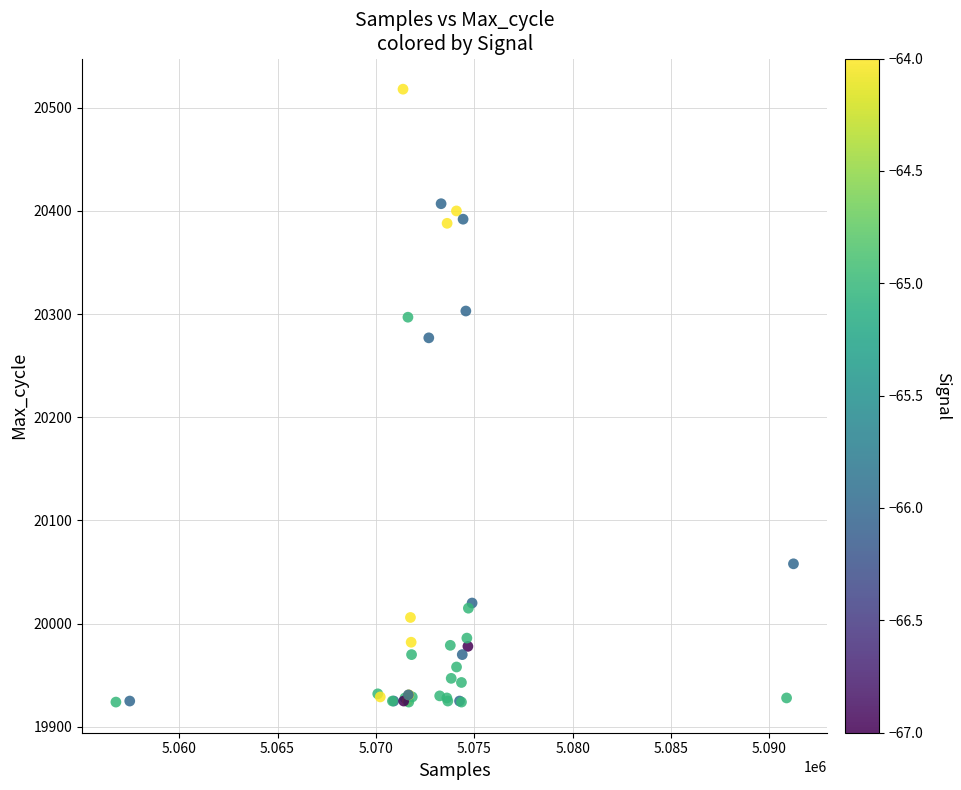

What Y value in the scatter plot is closest to 20221?

20277